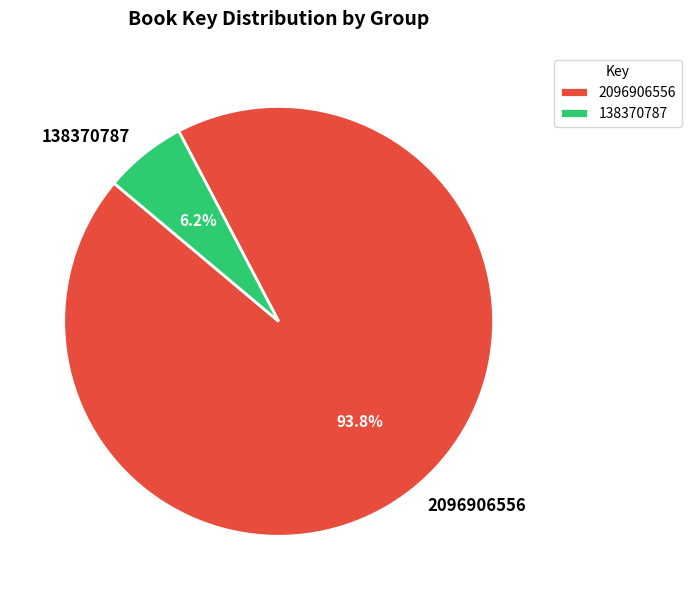

Between 138370787 and 2096906556, which is larger?

2096906556